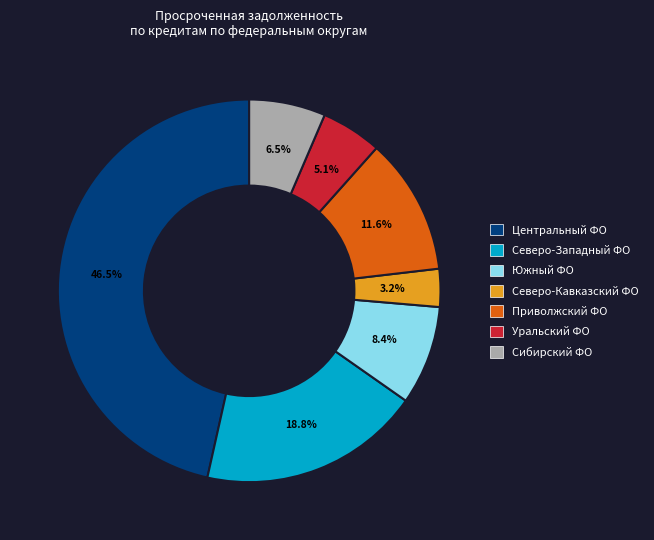

Count the number of slices in the pie.

7